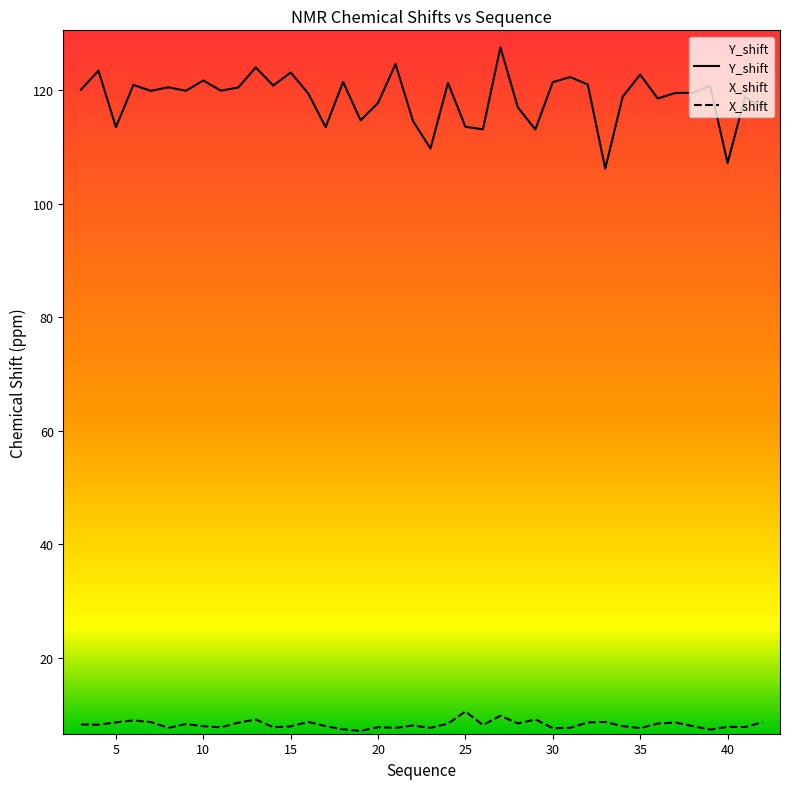

List the series in order of their peak value, highest first.

Y_shift, X_shift